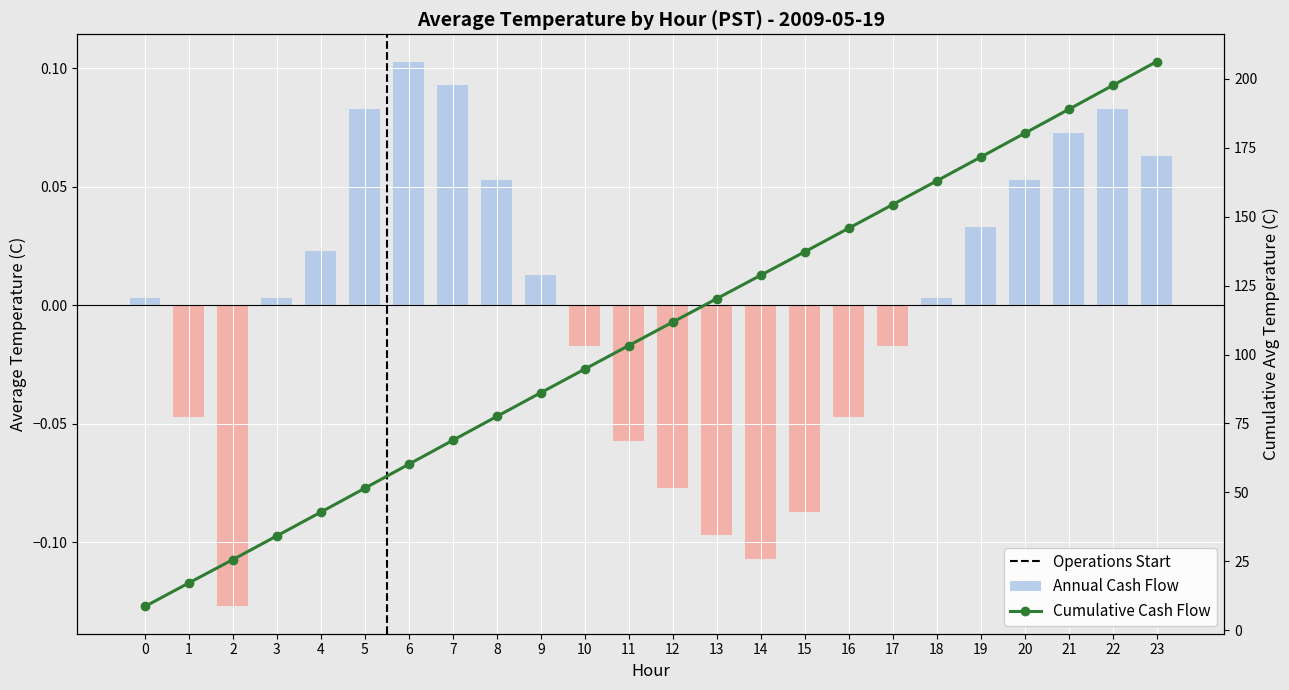

Count the number of categories in the chart.

24